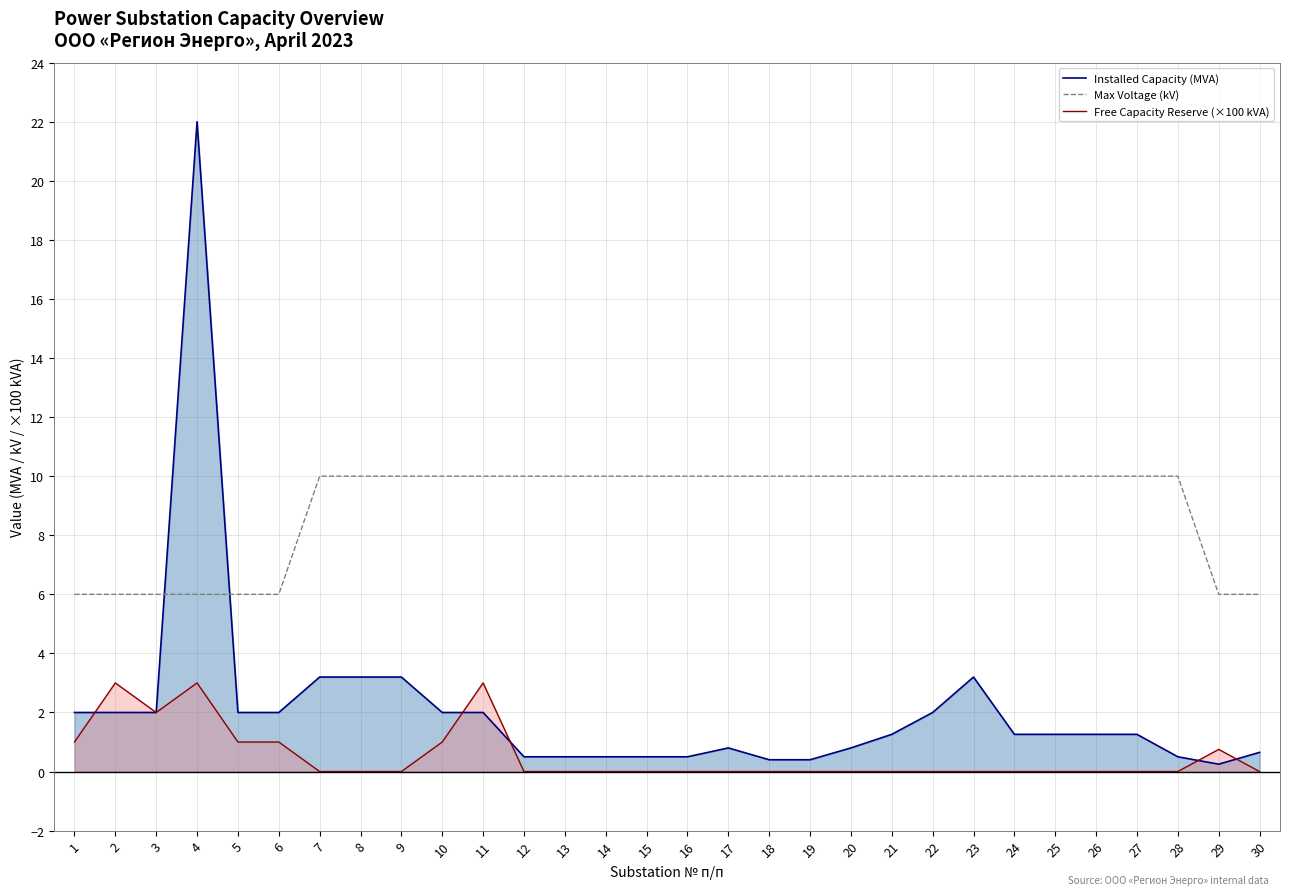

True or false: Max Voltage (kV) has more than 2 interior local peaks.

False